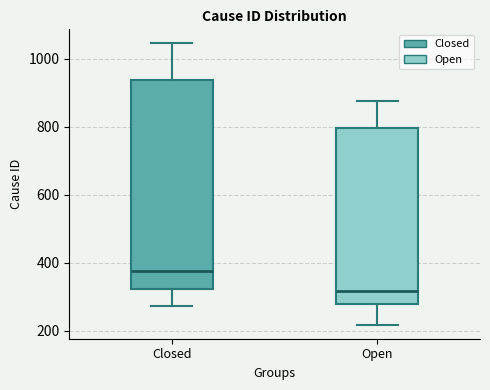

Reading left to right, read every box against the y-axis: the position of its median line, the range the box covers, and the ends of its whiskers. The values are not printed on the chart, so give them approximately, as read against the axis.

Closed: median 380, box 320 to 940, whiskers 280 to 1040
Open: median 320, box 280 to 800, whiskers 220 to 880